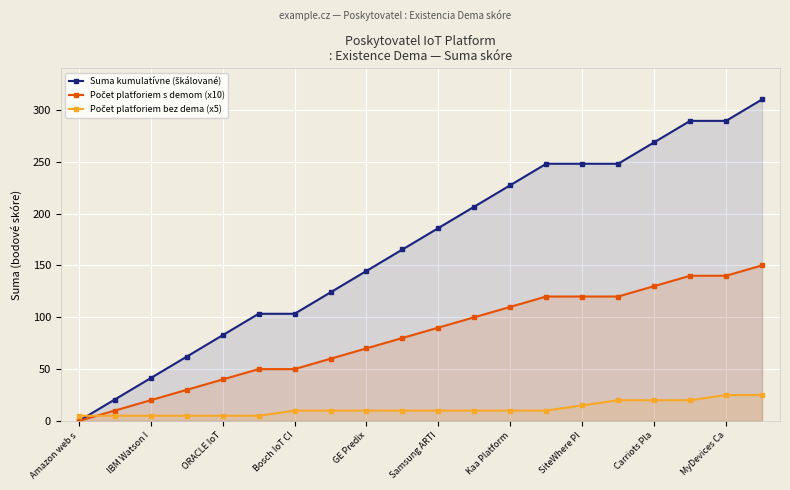

What is the spread (max minus min) of values at Kaa Platform?

217.3